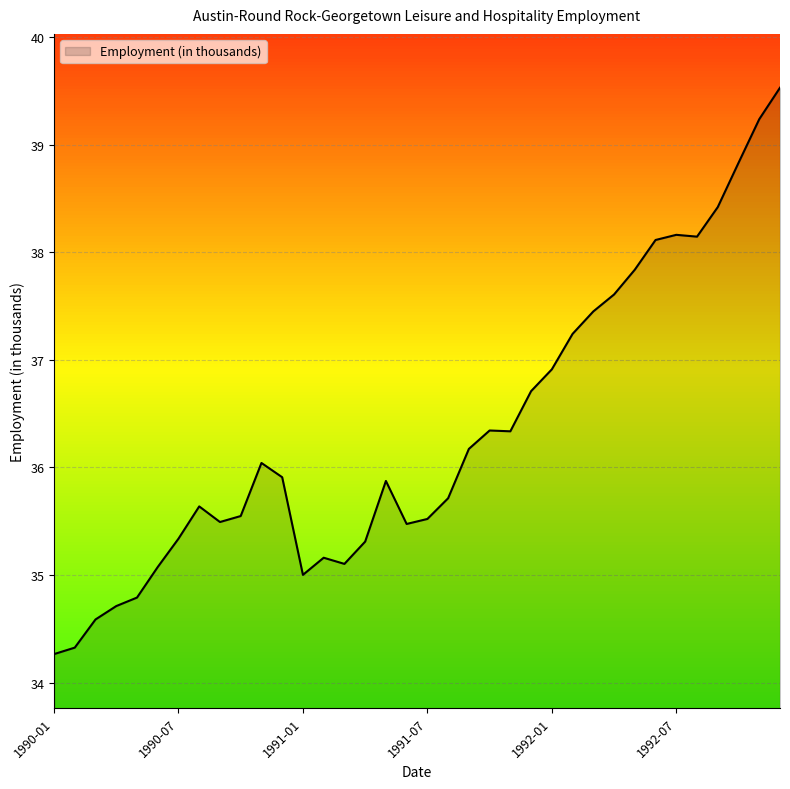

What is the greatest value displayed?

39.5